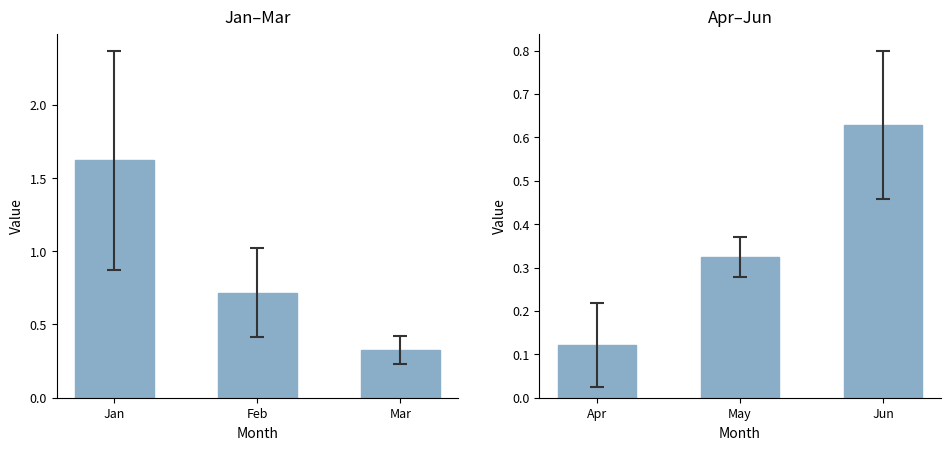

Is the value of Jan-Mar at Jan greater than the value of Apr-Jun at Mar?

Yes